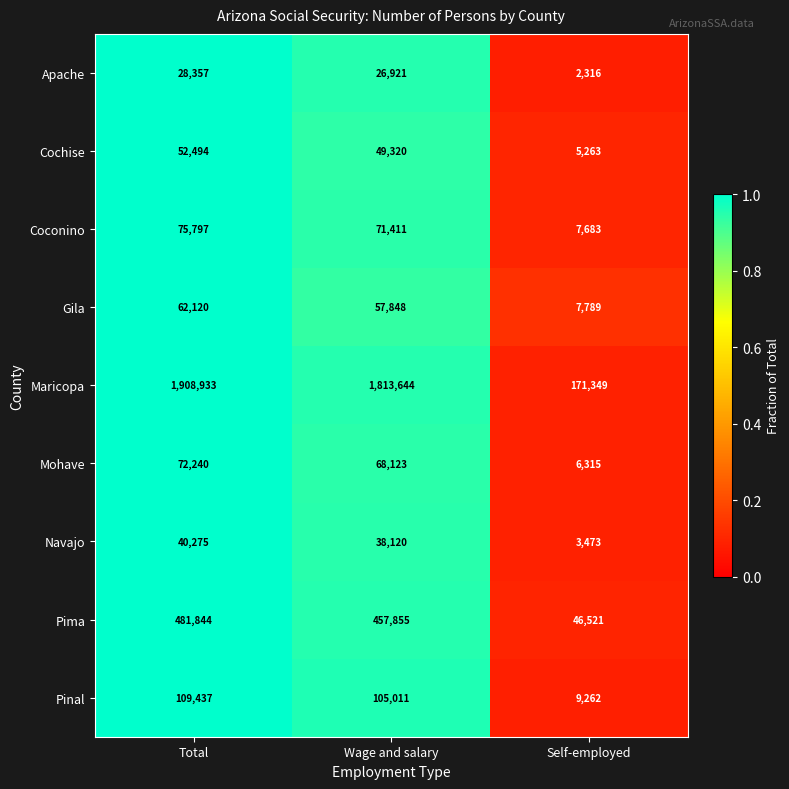

Which category has the lowest value in the Pima series?

Self-employed